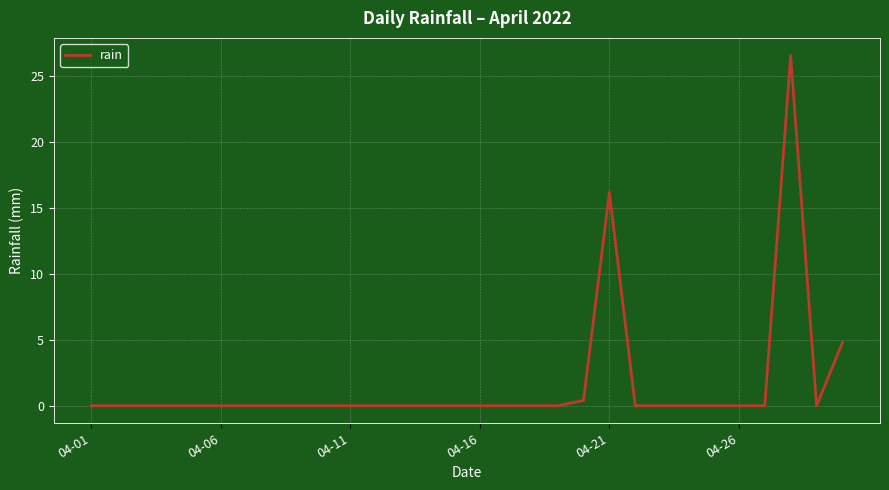

What is the difference between the maximum and minimum values?

26.6